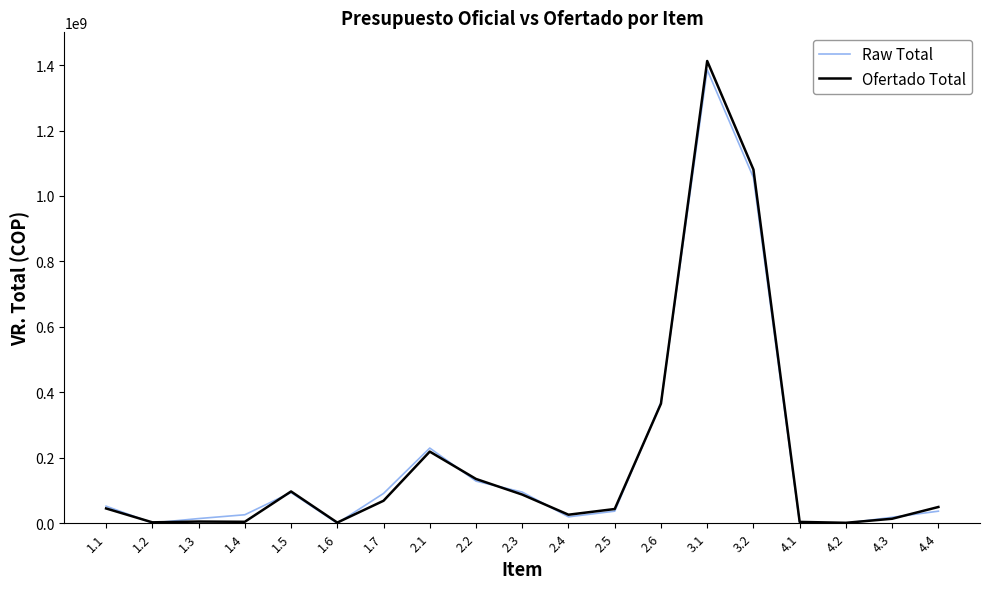

What is the maximum value for Raw Total?

1385375246.7